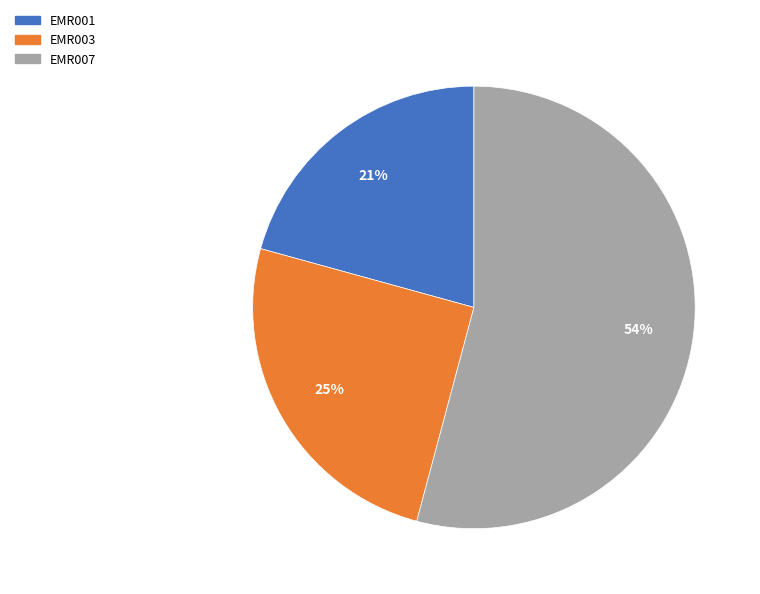

Which has a higher value, EMR003 or EMR007?

EMR007